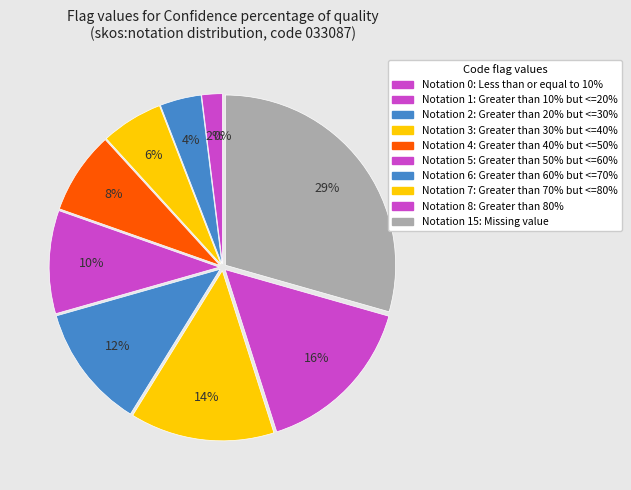

True or false: Greater than 40% but <=50% accounts for 22% of the total.

False